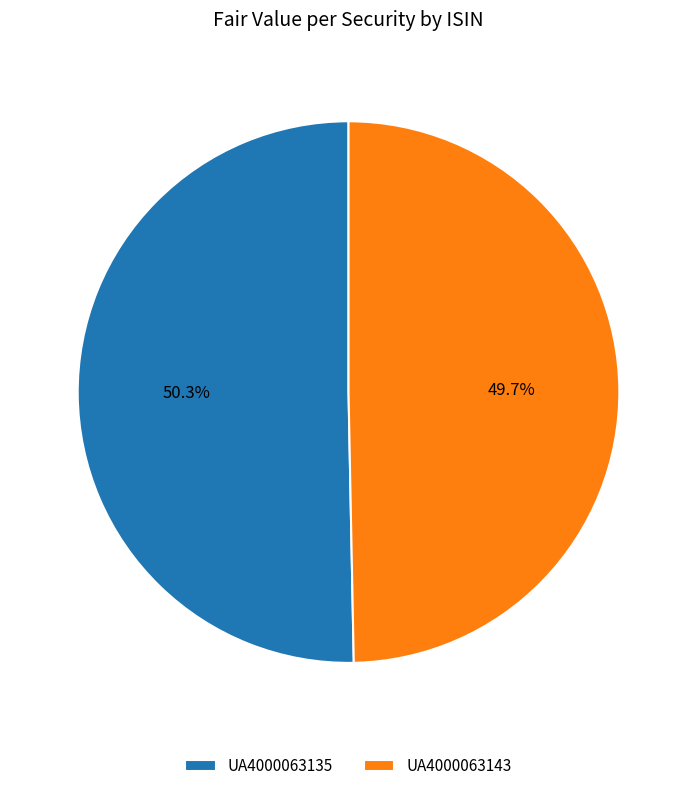

The UA4000063143 slice represents 50% of the pie. True or false?

True